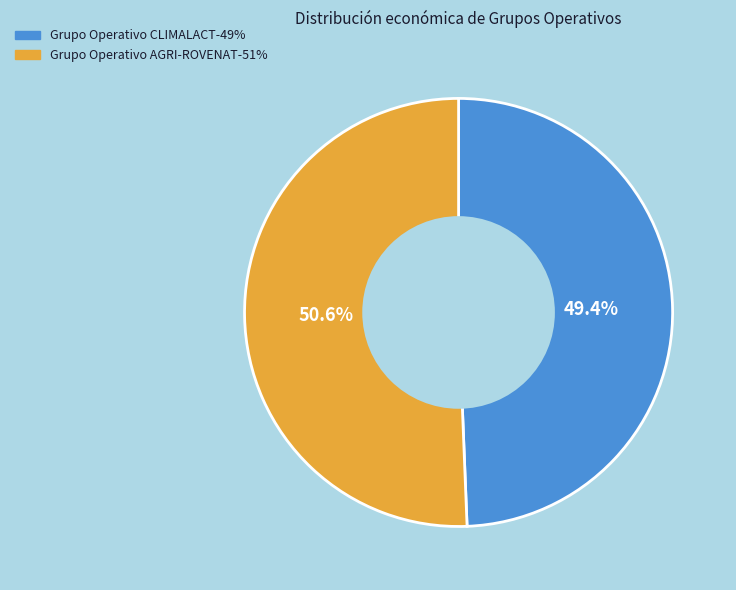

True or false: Grupo Operativo CLIMALACT accounts for 49% of the total.

True